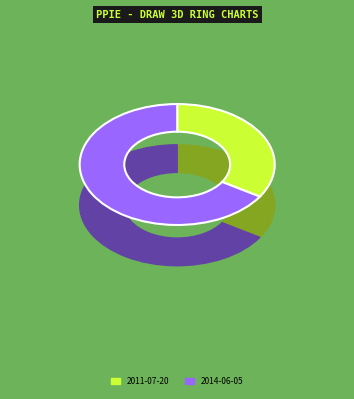

To the nearest percent, what is the difference between the 2011-07-20 and 2014-06-05 slice percentages?

32%